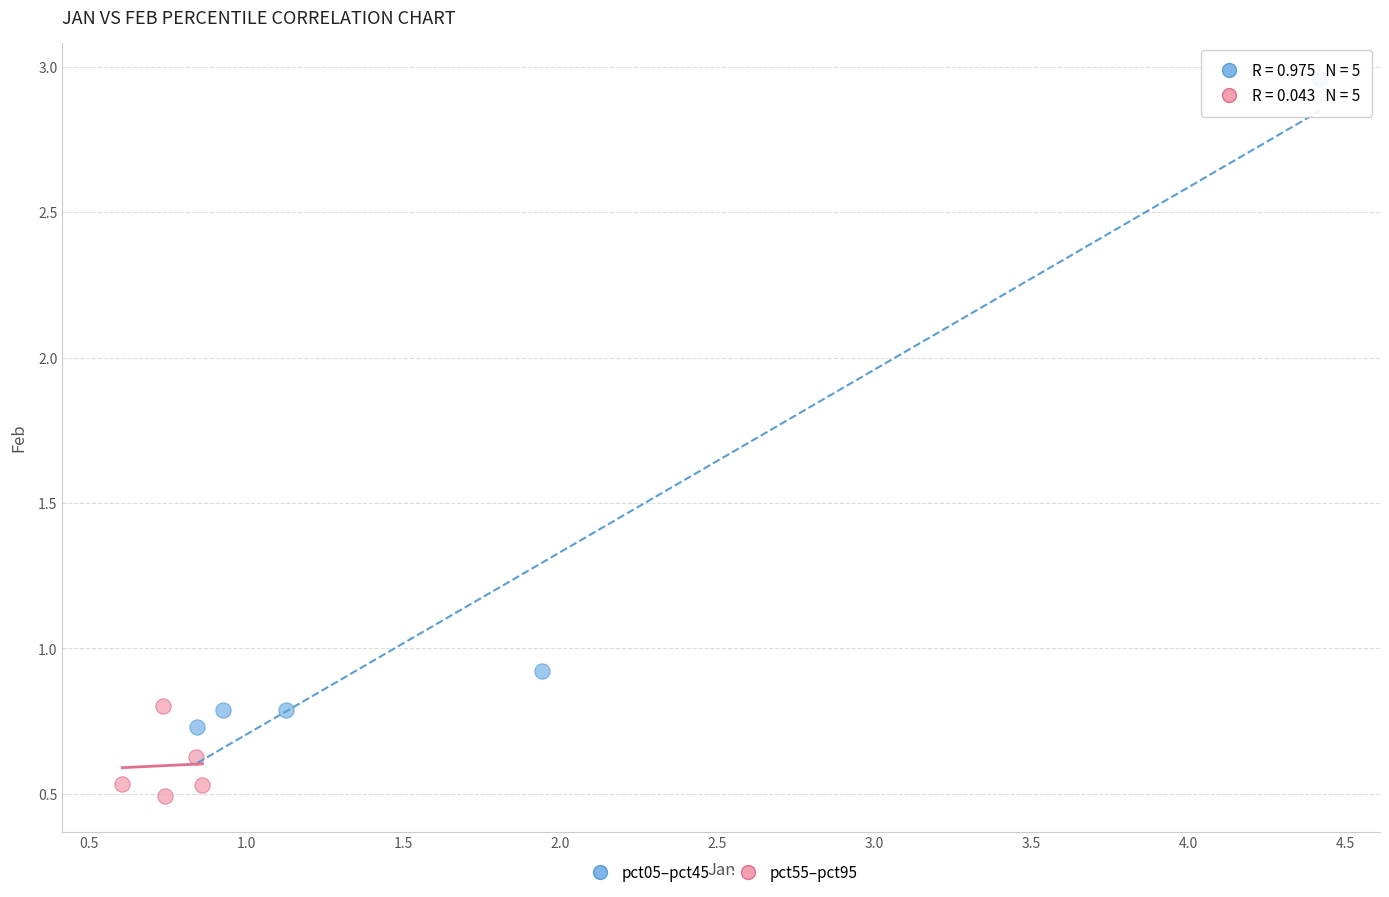

Which series has the largest Y range (max minus min)?

pct05–pct45